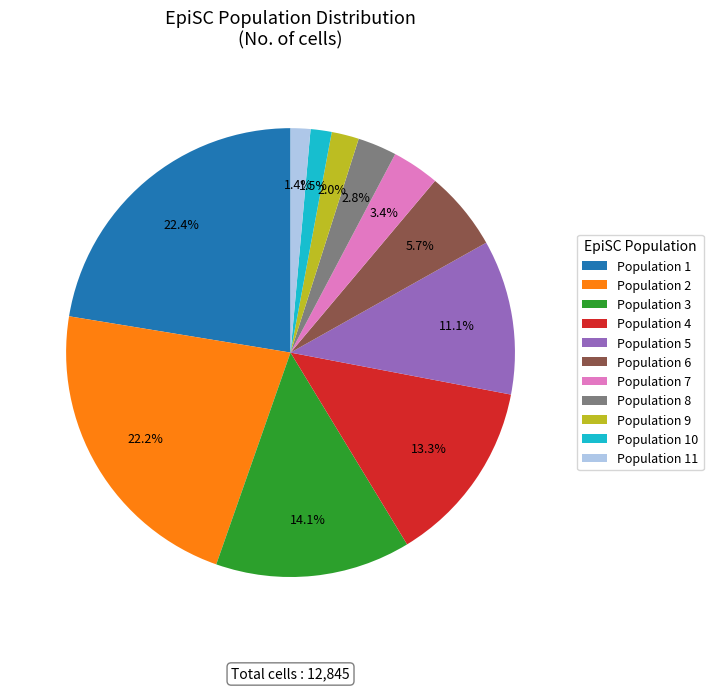

Combined, do Population 3 and Population 5 account for over 50%?

No